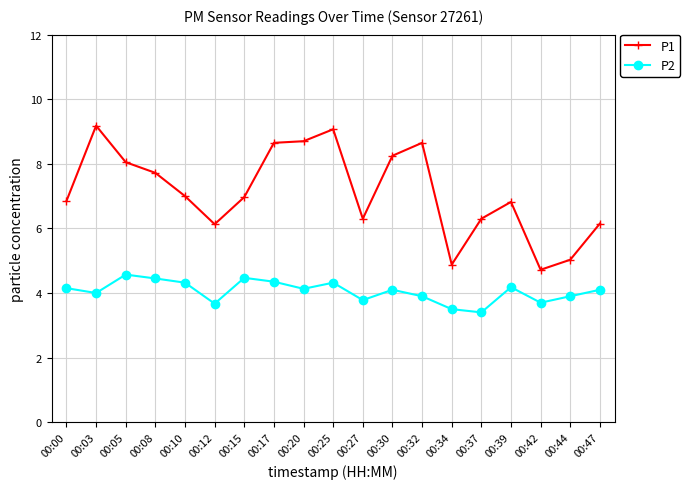

At 00:03, list the series in order from smallest to largest.

P2, P1